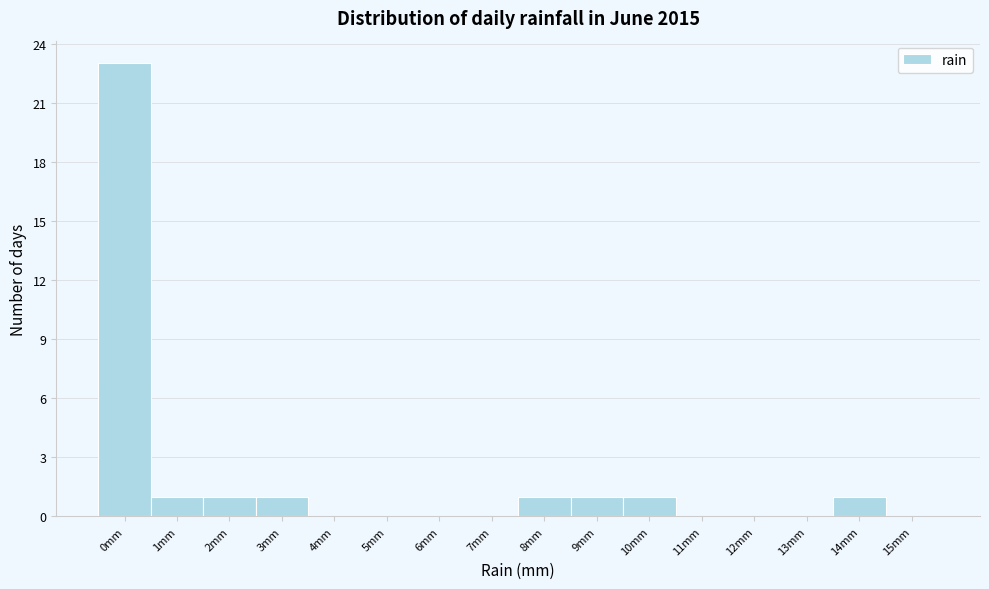

Reading right to left, list all the values displayed in this chart.

15mm=0	14mm=1	13mm=0	12mm=0	11mm=0	10mm=1	9mm=1	8mm=1	7mm=0	6mm=0	5mm=0	4mm=0	3mm=1	2mm=1	1mm=1	0mm=23